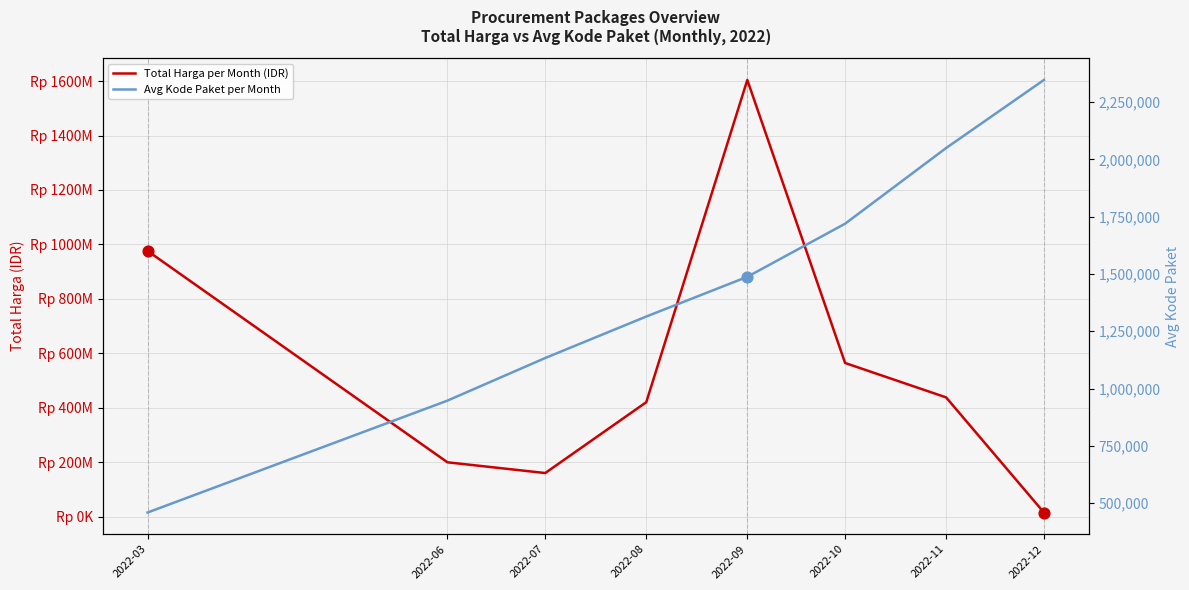

What is the total value across all series at 2022-06?

200147278.0